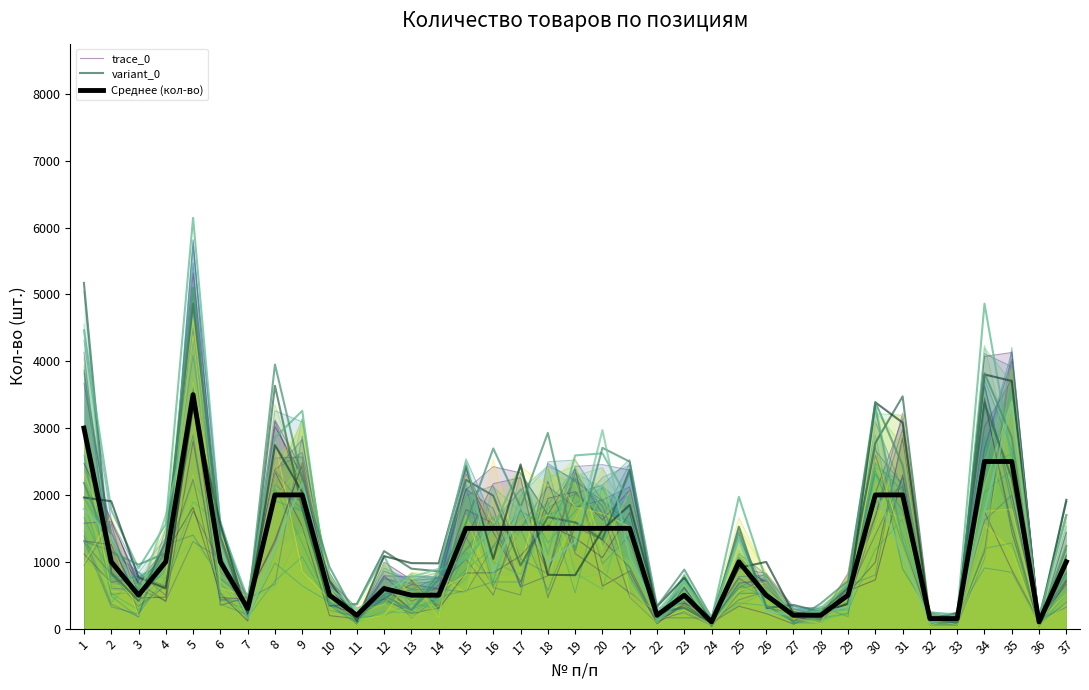

Rank the series at 9 from highest to lowest value.

trace_0, Среднее (кол-во), variant_0